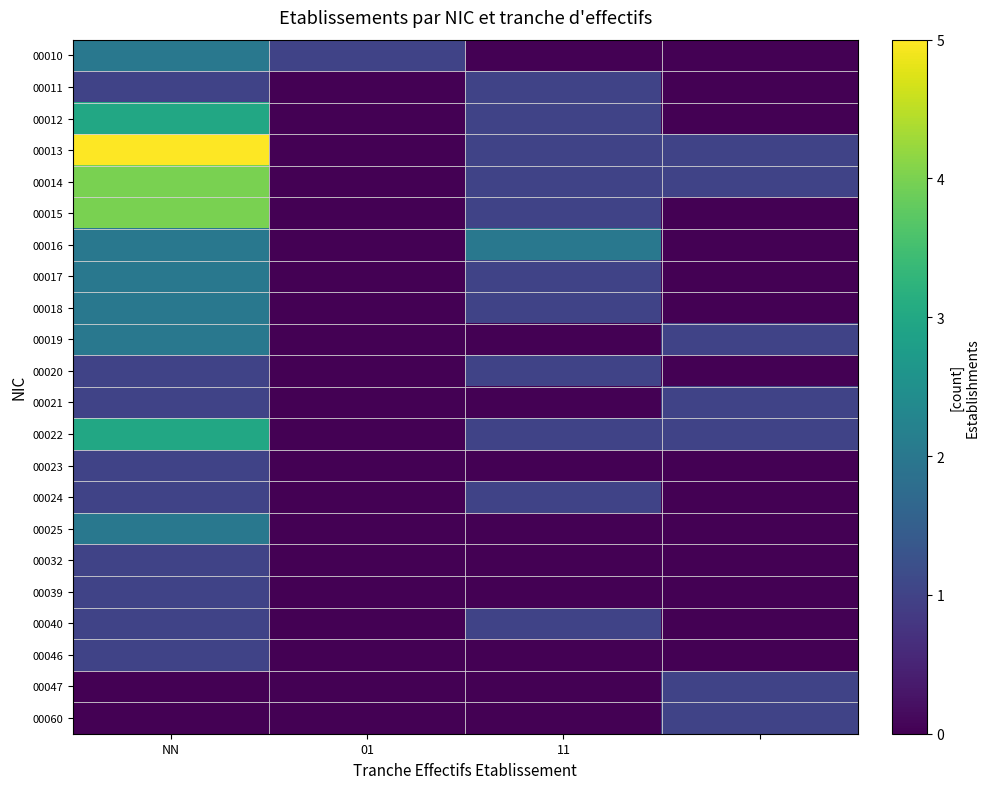

List the series in order of their peak value, highest first.

00013, 00014, 00015, 00012, 00022, 00010, 00016, 00017, 00018, 00019, 00025, 00011, 00020, 00021, 00023, 00024, 00032, 00039, 00040, 00046, 00047, 00060